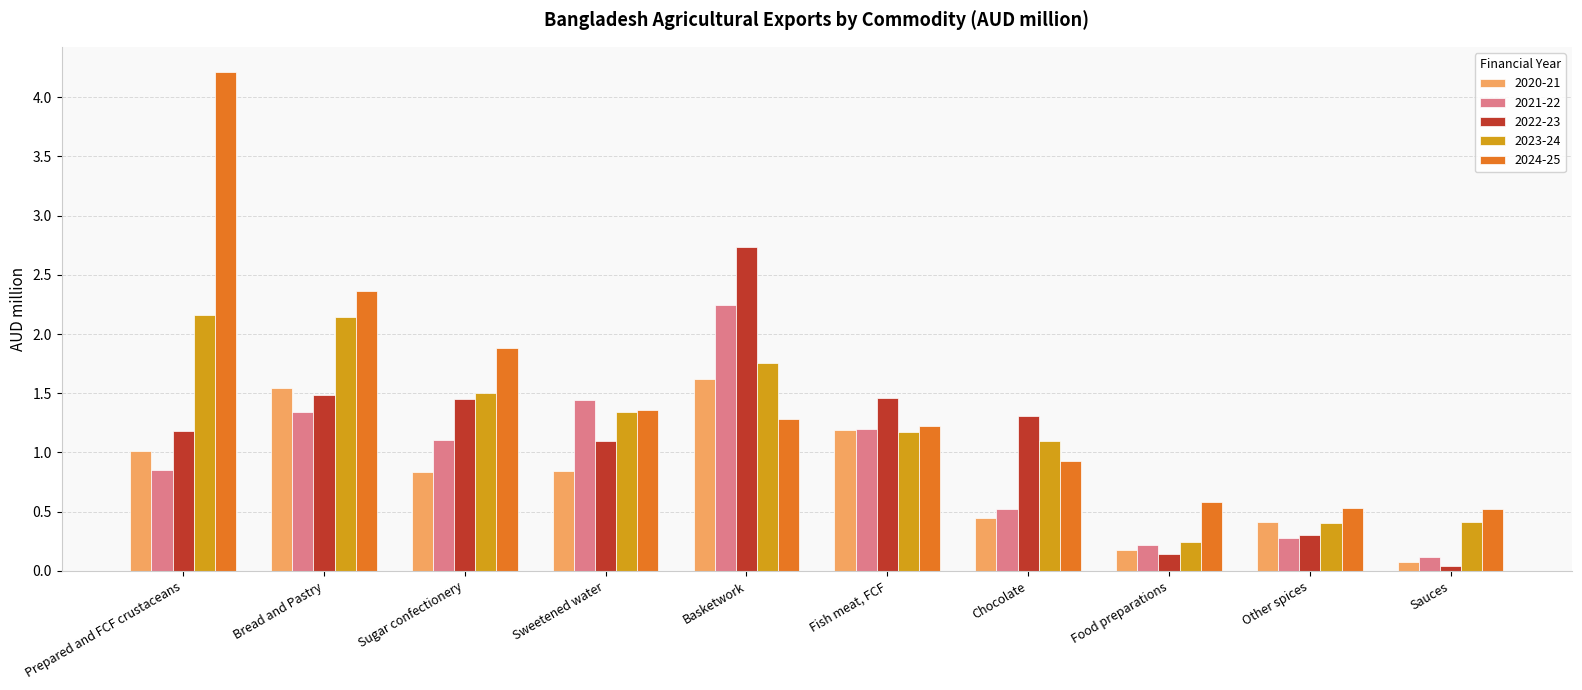

How many data points does each series have?

10